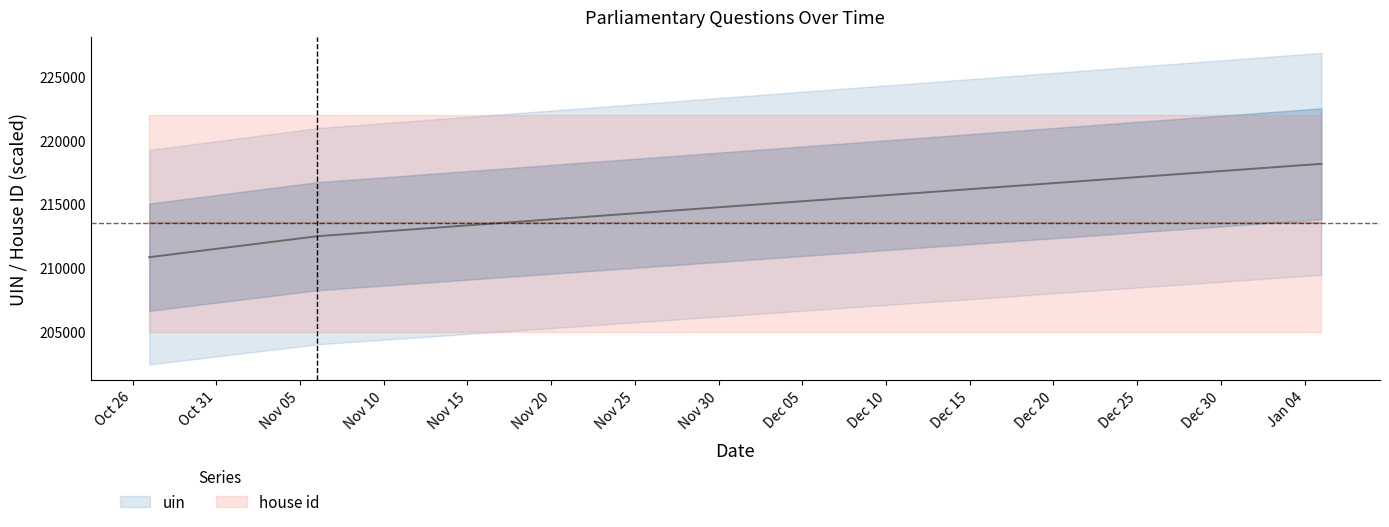

True or false: there are more than 1 points higher than both neighbors.

False